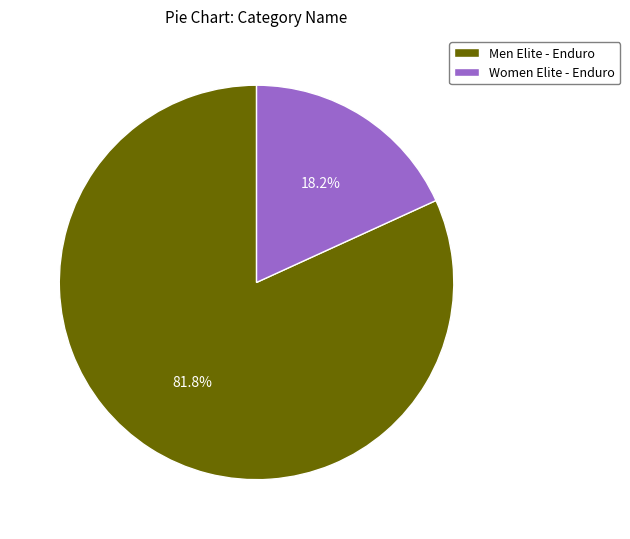

Between Women Elite - Enduro and Men Elite - Enduro, which is larger?

Men Elite - Enduro